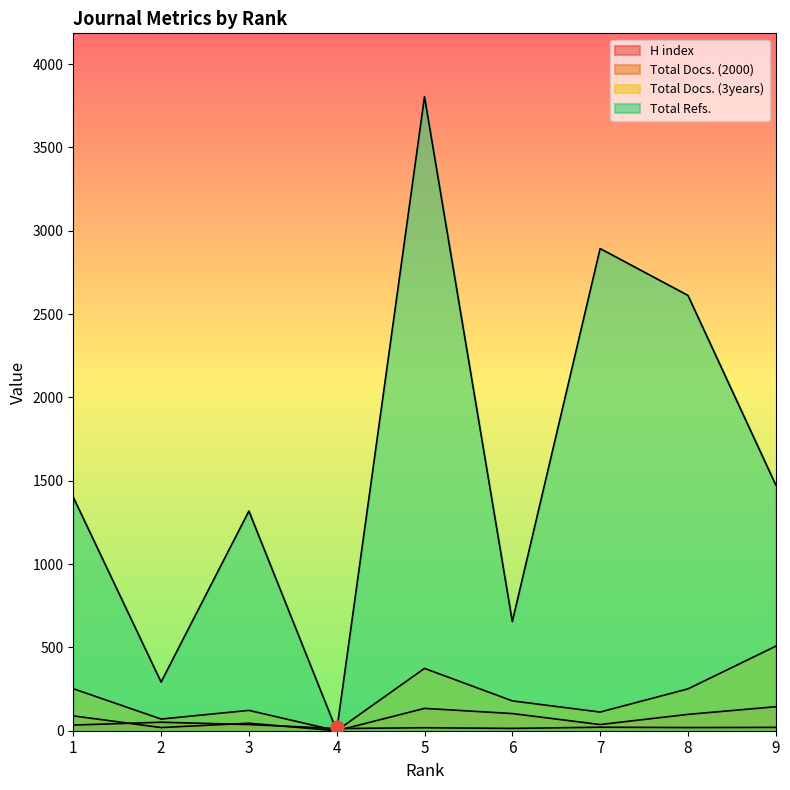

Is the value of Total Refs. at 5 greater than the value of H index at 7?

Yes